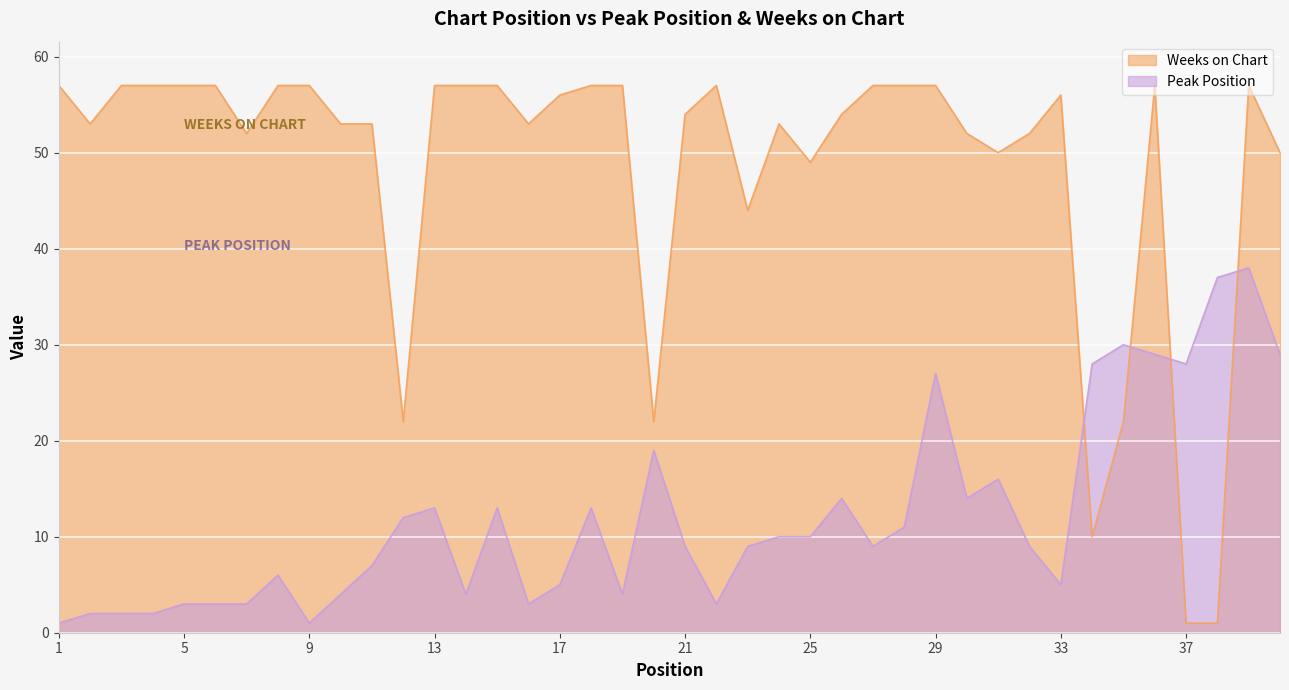

True or false: Peak Position and Weeks on Chart intersect in this chart.

True